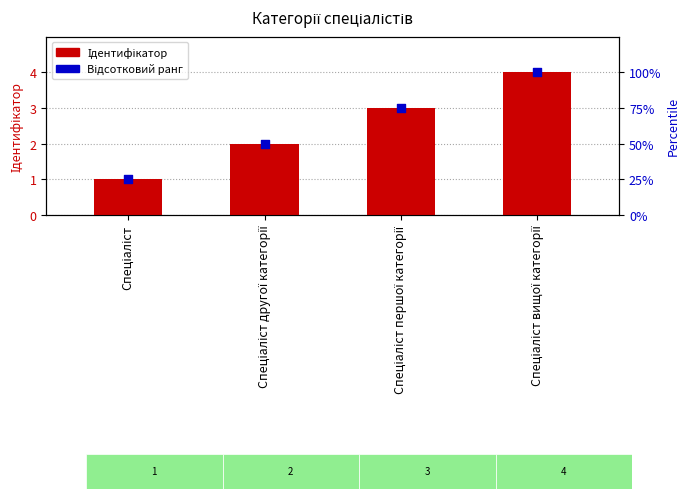

At which category is the sum across all series the highest?

Спеціаліст вищої категорії